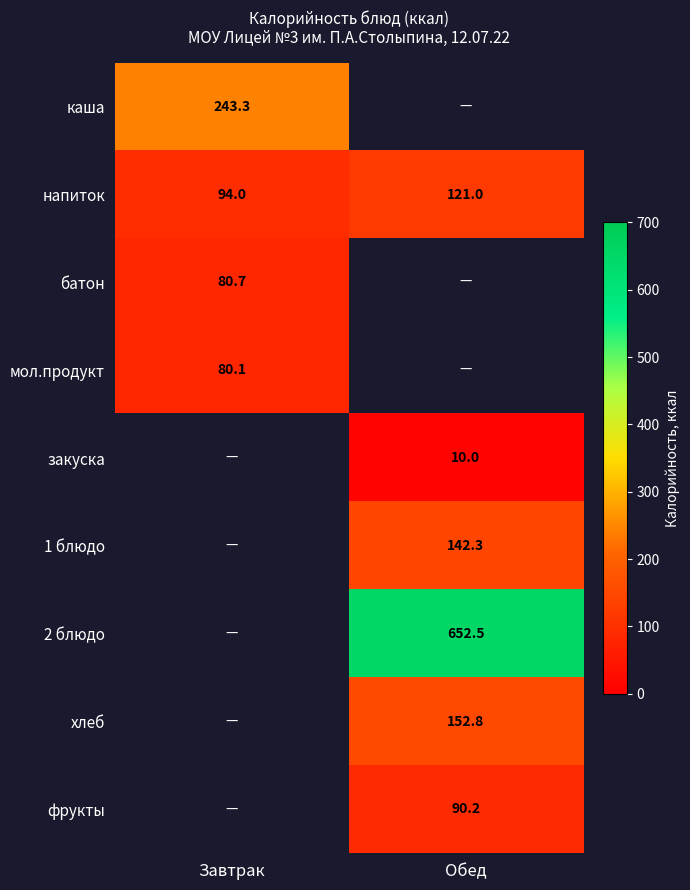

At how many categories does at least one series exceed 564?

1